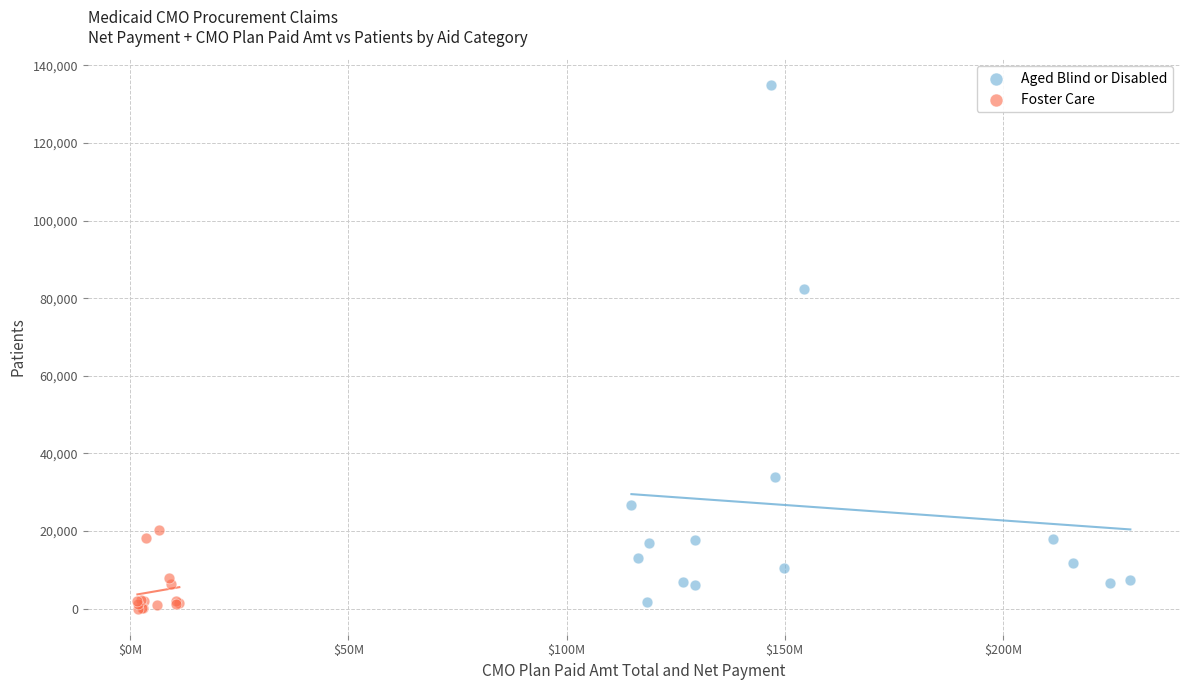

Which series contains the highest Y value?

Aged Blind or Disabled